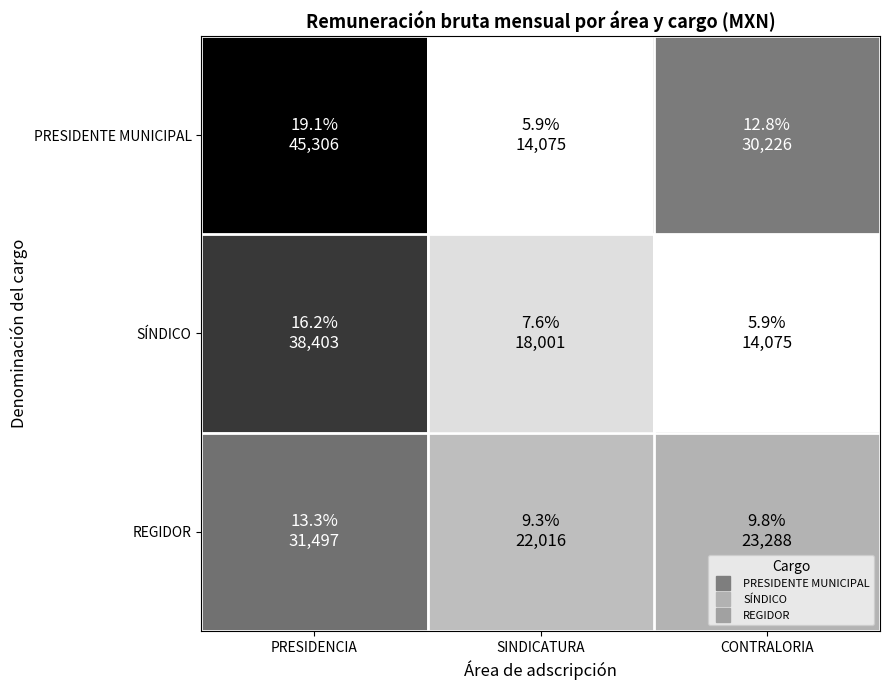

What is the difference between the highest and lowest values at CONTRALORIA?

16150.7